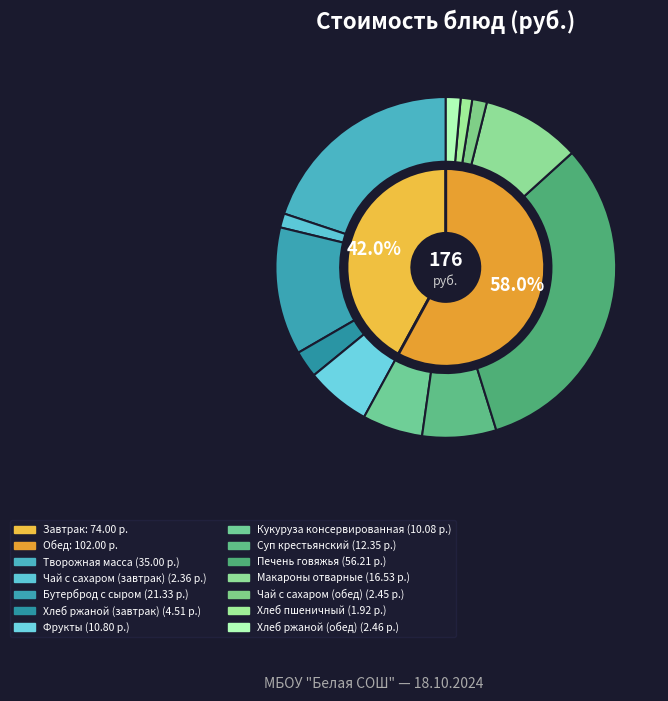

Which category has the smallest portion of the pie?

Хлеб пшеничный